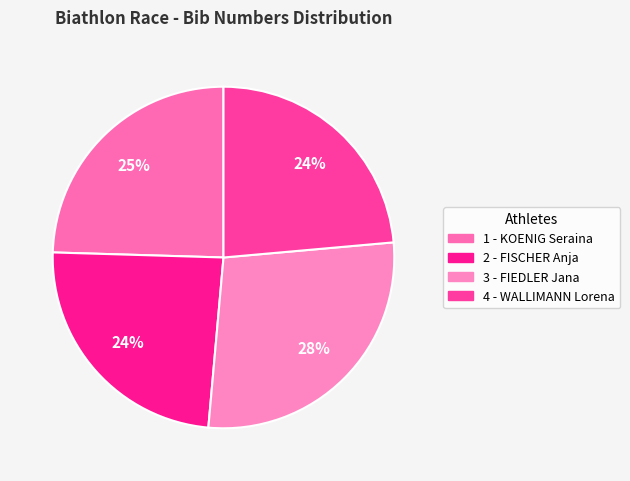

Is it true that 4 - WALLIMANN Lorena is 15% of the pie?

False